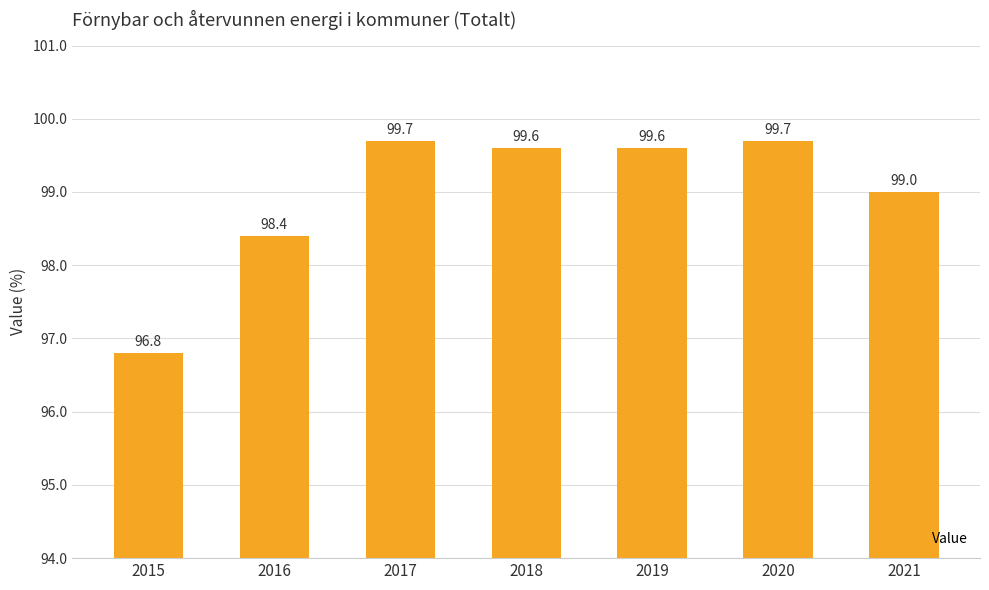

The value at 2016 is 26.5. True or false?

False